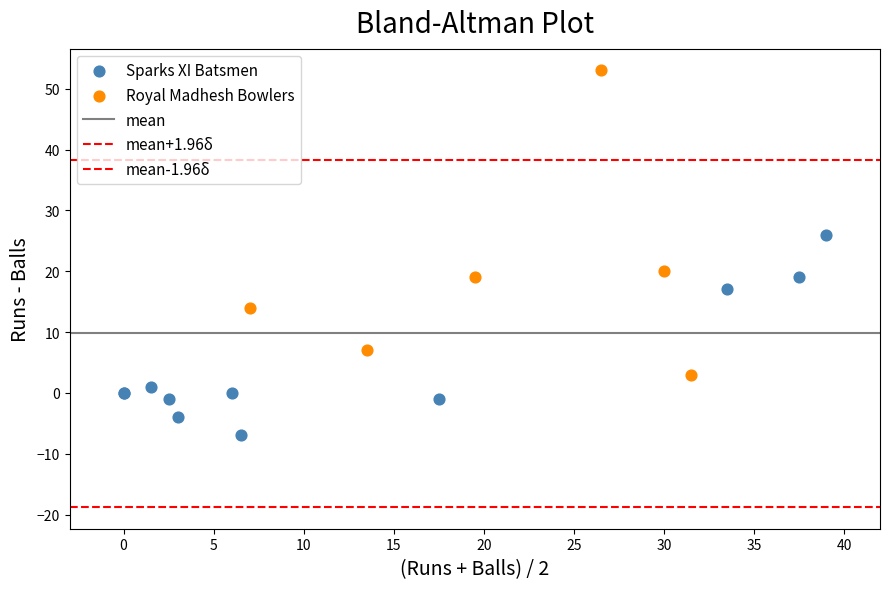

Which series has the widest spread of Y values?

Royal Madhesh Bowlers